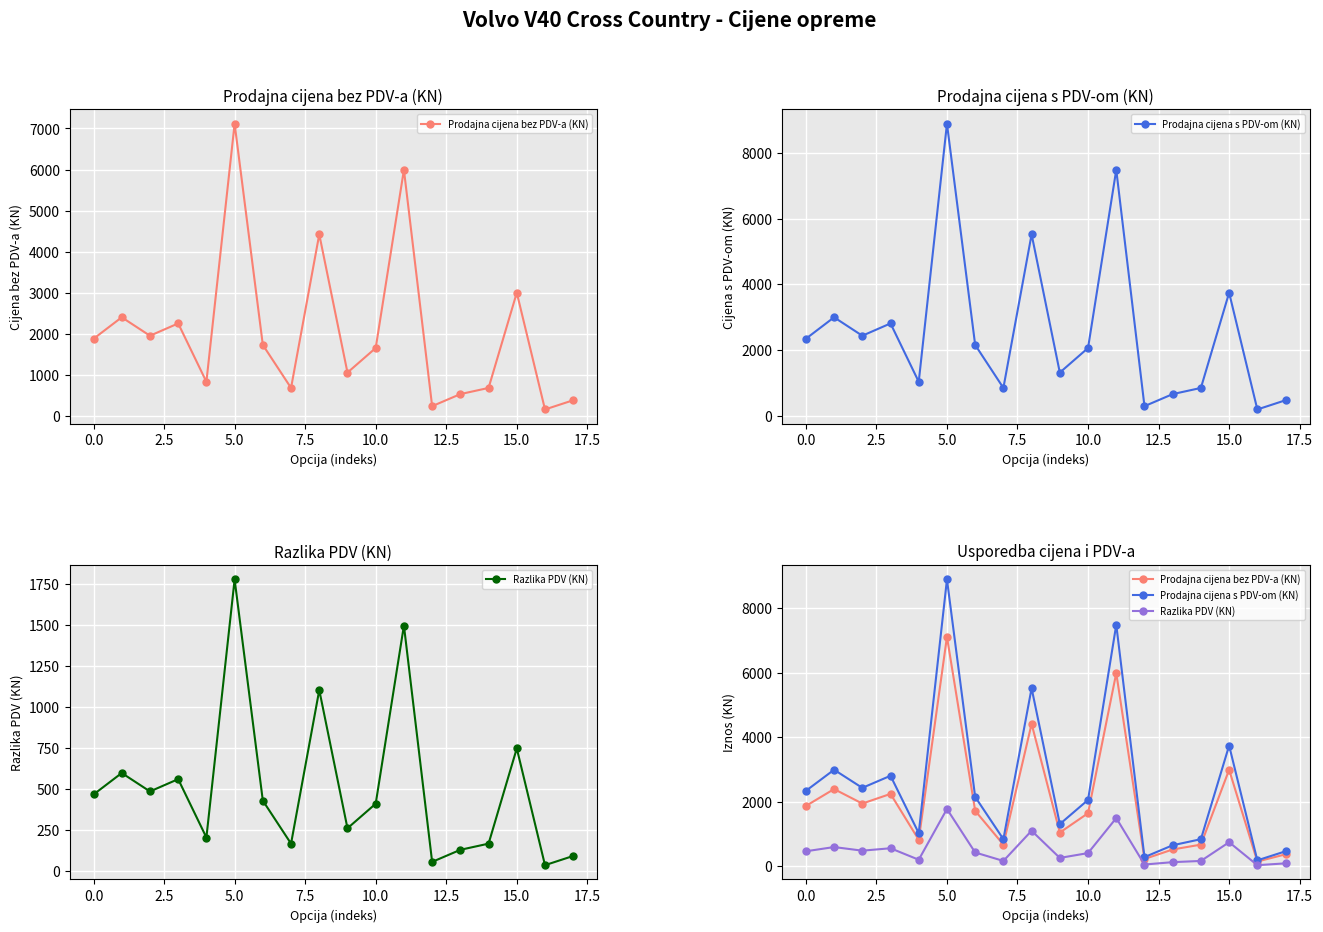

How many interior local peaks does the Razlika PDV (KN) series have?

6